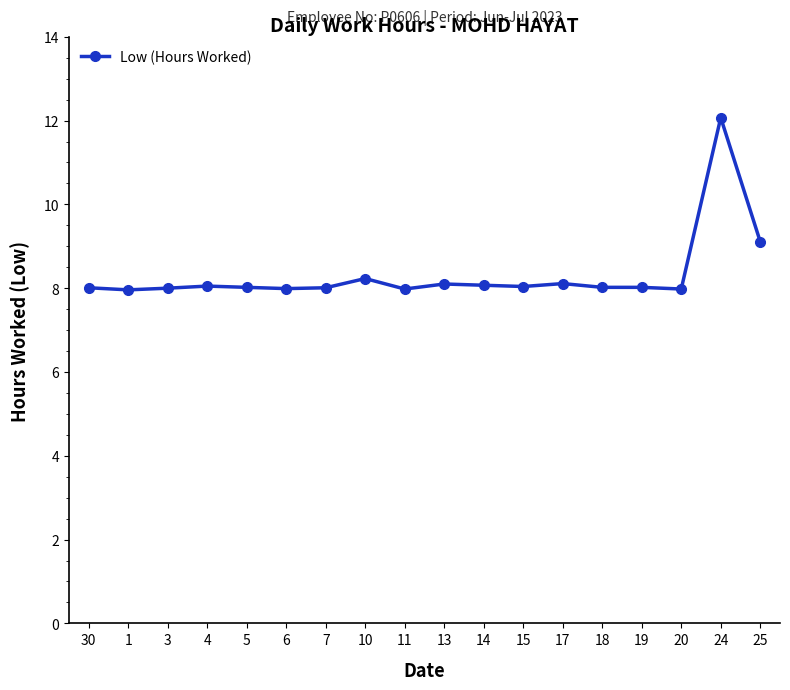

True or false: there are more than 0 points higher than both neighbors.

True